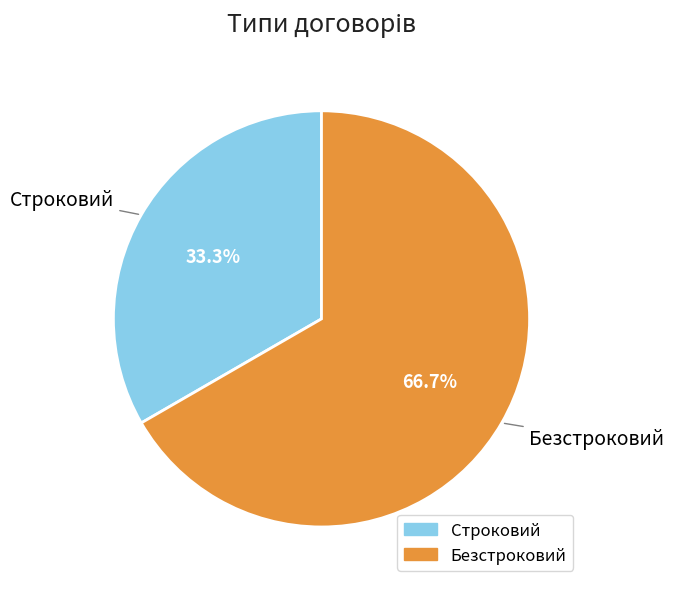

To the nearest percent, what is the average slice percentage?

50%